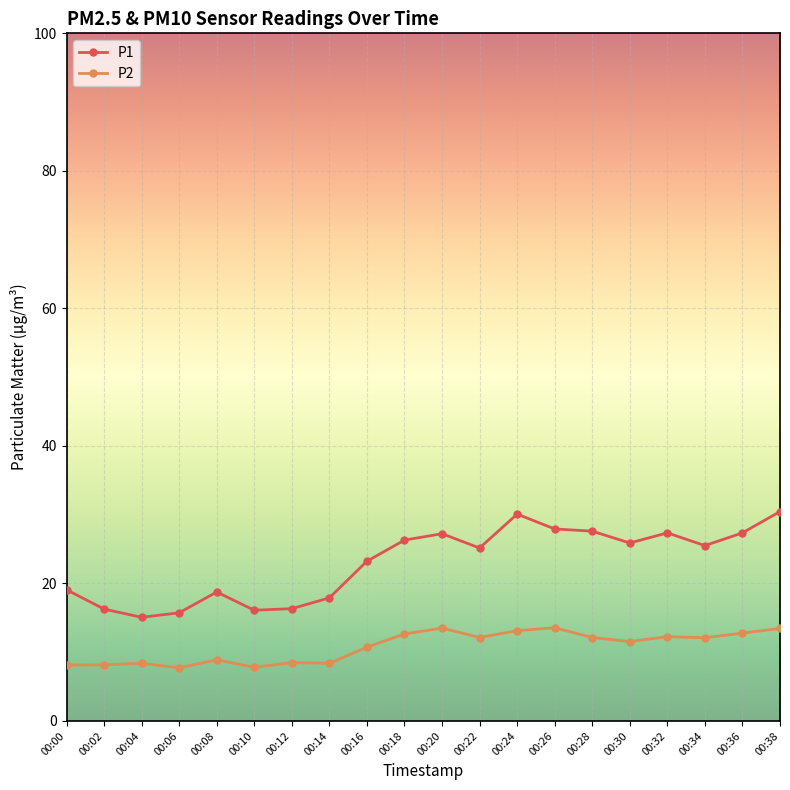

Count the number of data series in this chart.

2